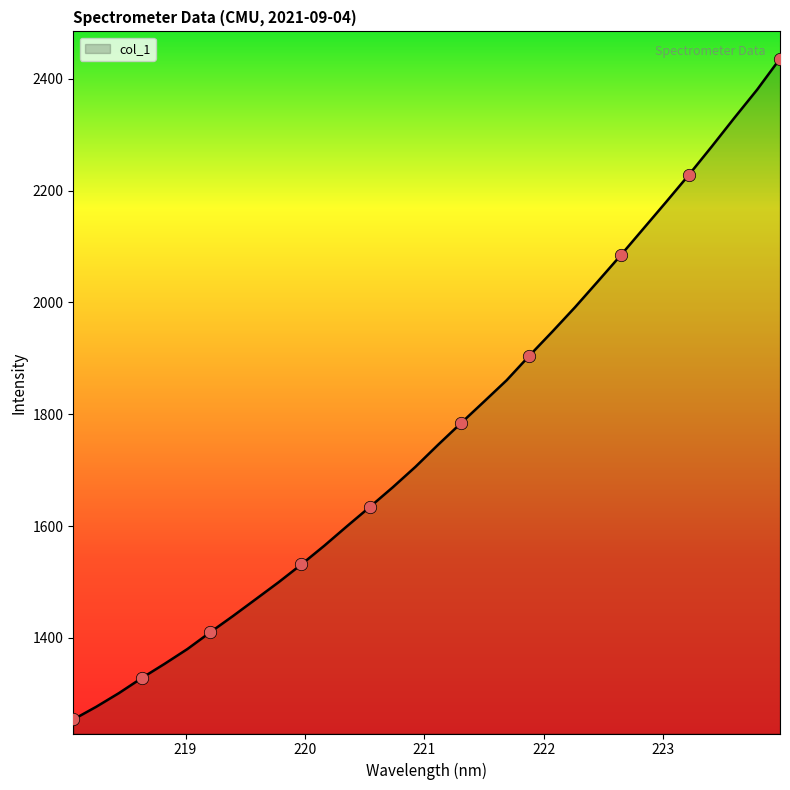

What is the minimum value shown in the chart?

1254.1